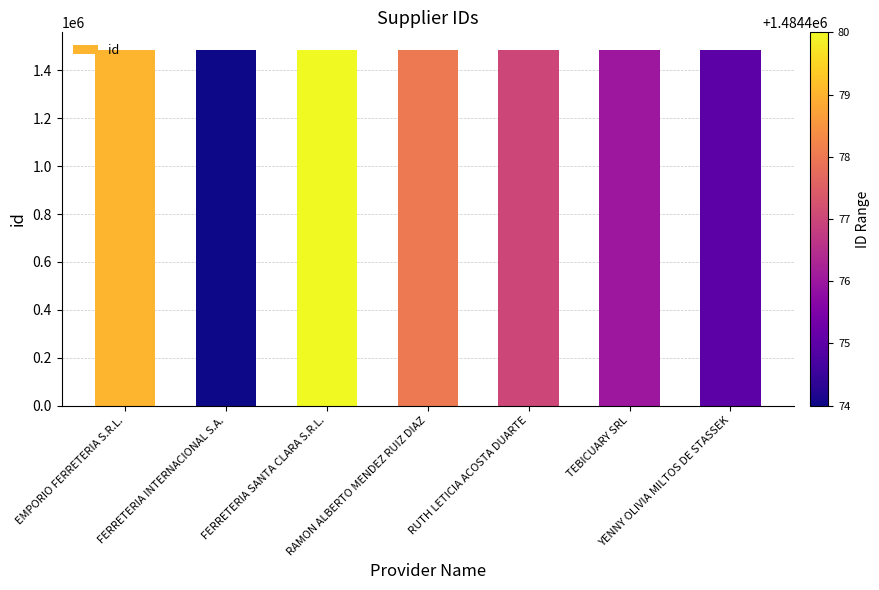

What is the minimum value shown in the chart?

1484474